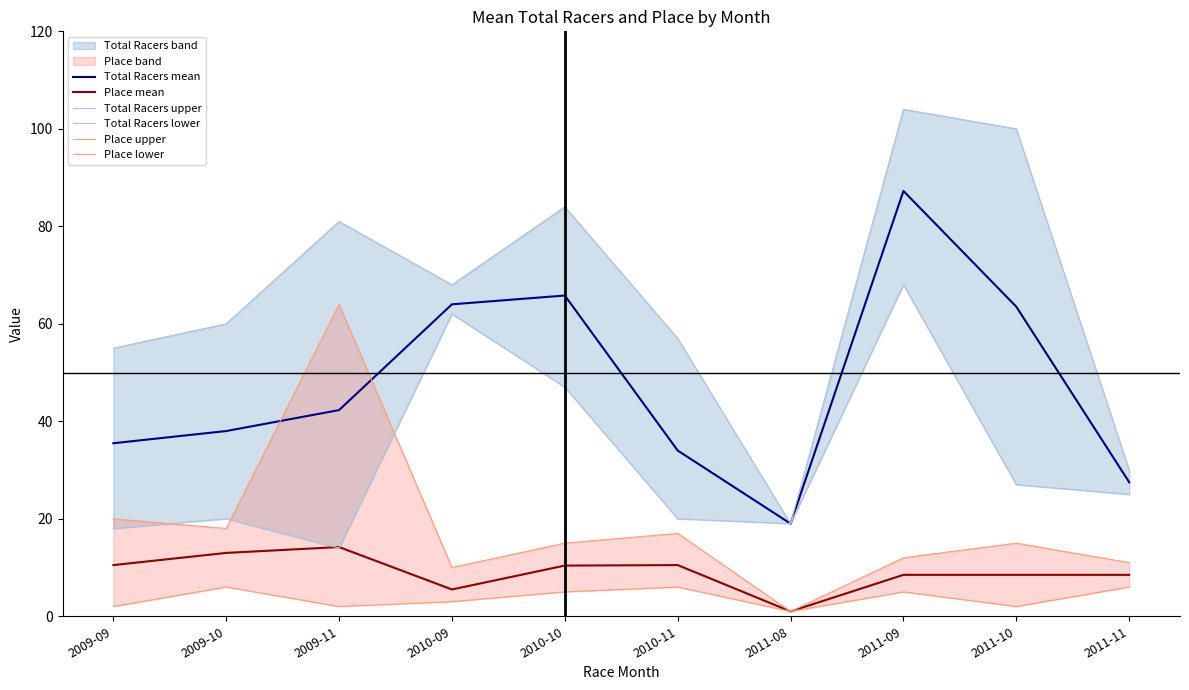

What is the difference between the maximum and minimum values in the Place mean series?

13.2